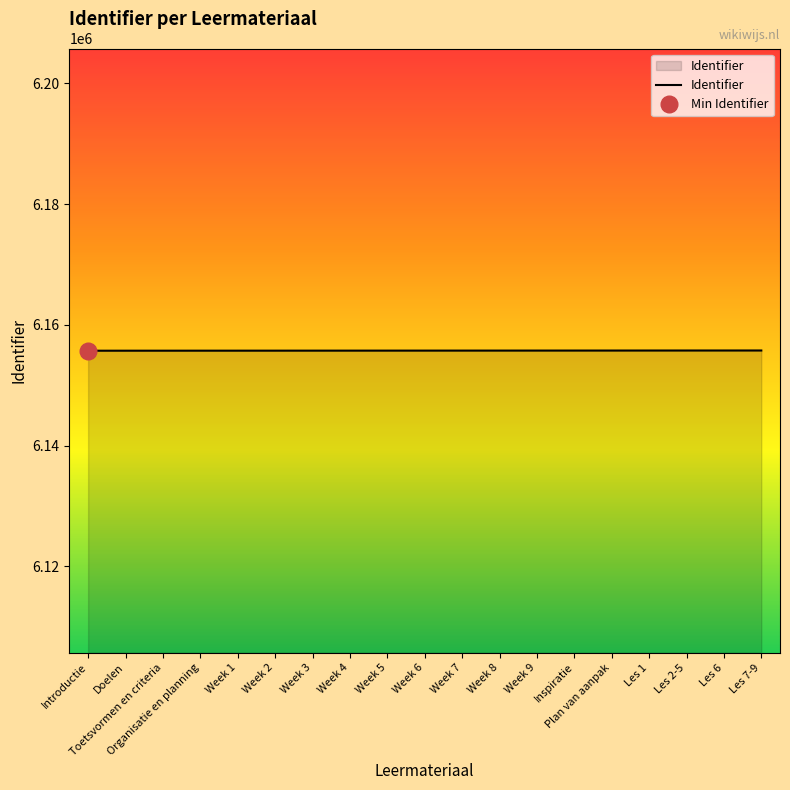

What is the change in value from Week 9 to Les 7-9?

+14